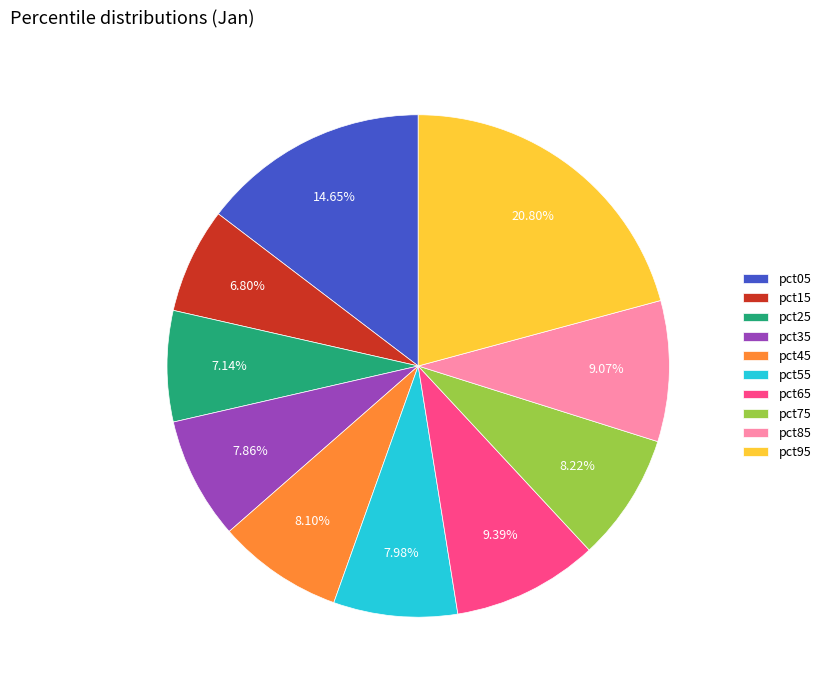

To the nearest percent, what portion does pct15 represent?

7%